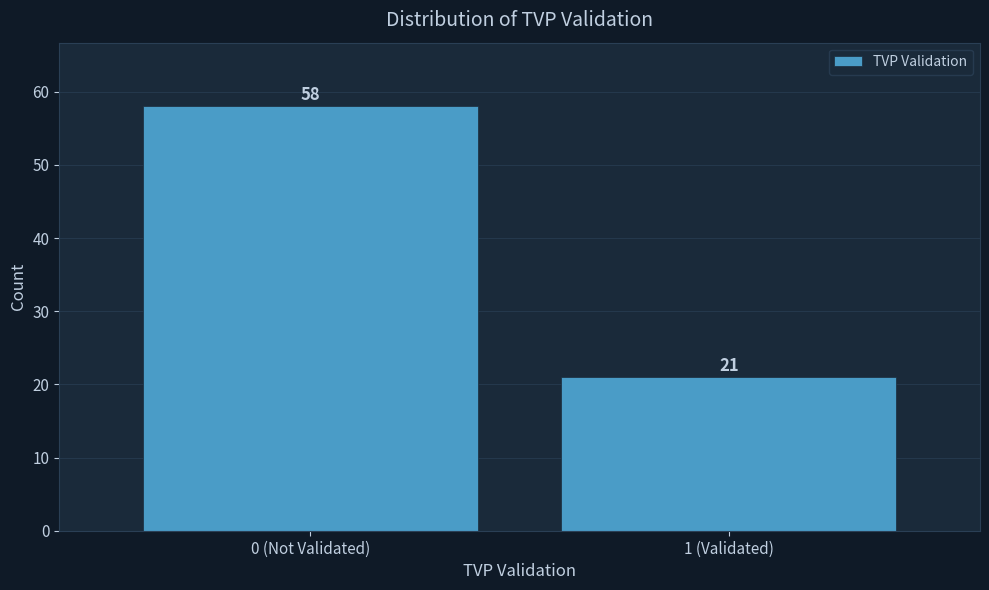

Reading left to right, transcribe all the data shown in this chart.

58	21